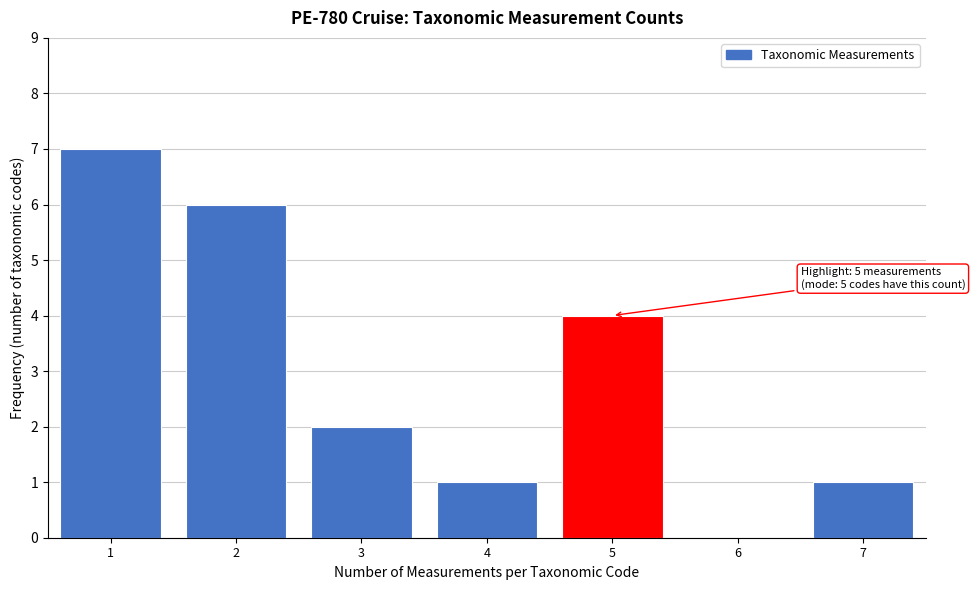

Reading right to left, extract all data points from this chart.

7=1	6=0	5=4	4=1	3=2	2=6	1=7